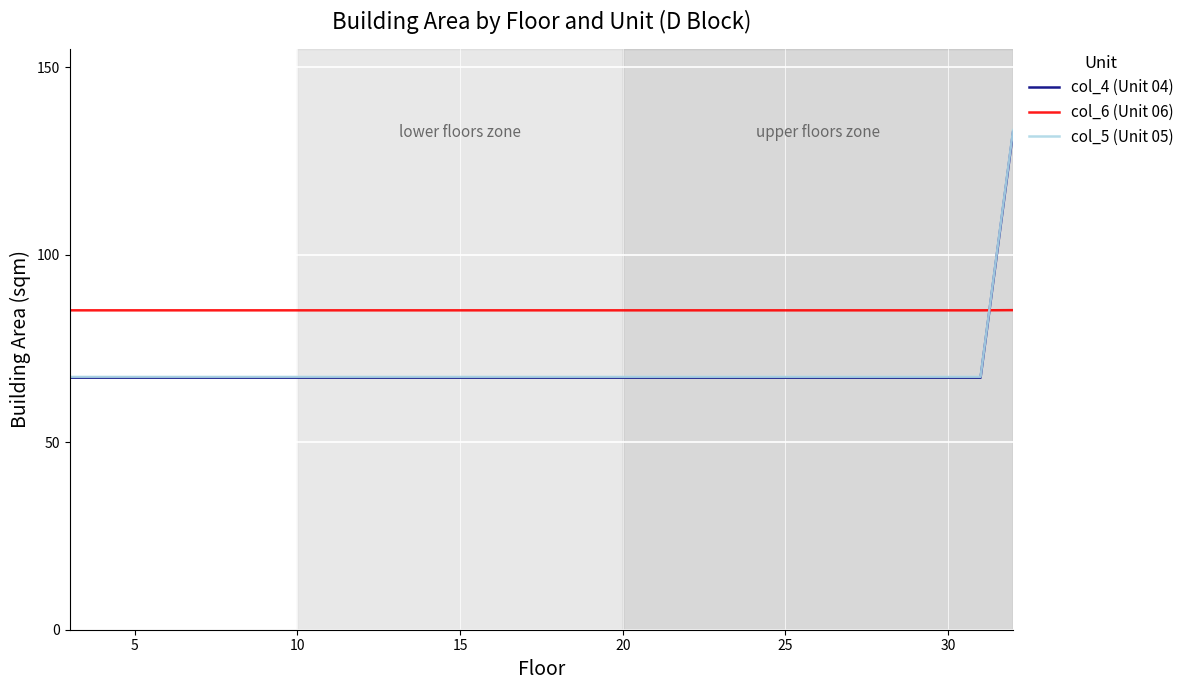

True or false: col_5 (Unit 05) and col_4 (Unit 04) intersect in this chart.

False